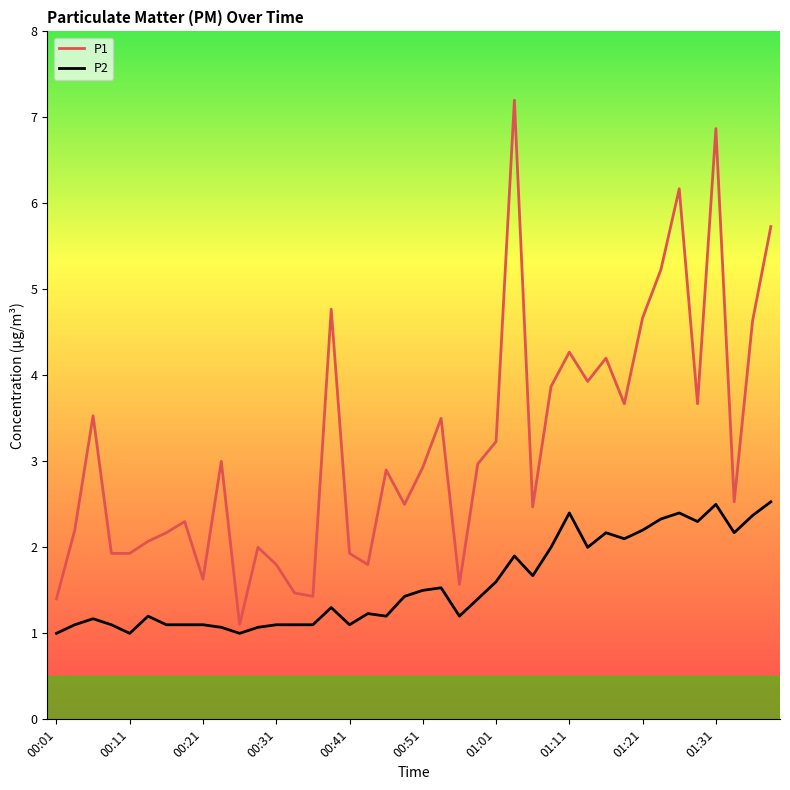

Which series has the largest total across all categories?

P1